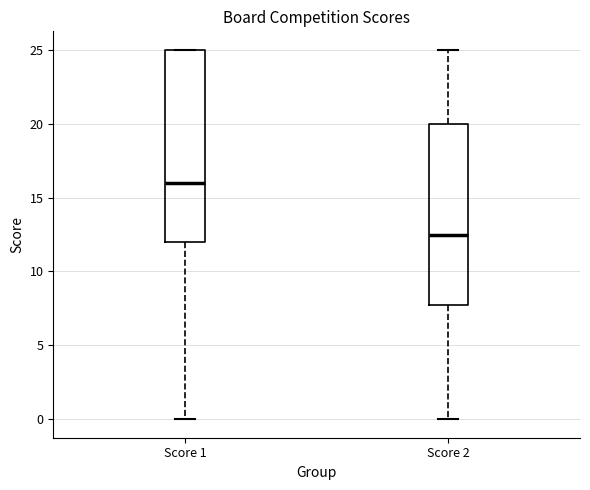

Reading left to right, transcribe this box plot: for each box, give where its median line is, the range the box spans, and where its two whiskers end, as read against the y-axis. The values are not printed on the chart, so give them approximately, as read against the axis.

Score 1: median 16.0, box 12.0 to 25.0, whiskers 0.0 to 25.0
Score 2: median 12.5, box 8.0 to 20.0, whiskers 0.0 to 25.0